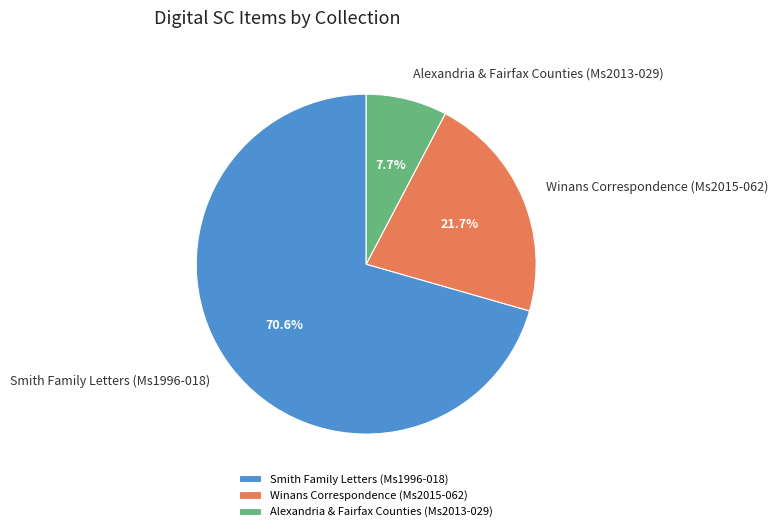

To the nearest percent, what percentage of the pie is Smith Family Letters (Ms1996-018)?

71%